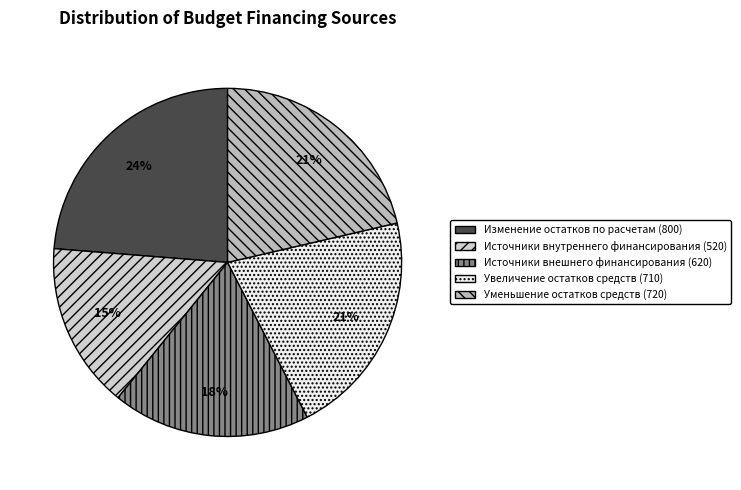

Rank the categories by value from lowest to highest.

источники внутреннего финансирования (520), источники внешнего финансирования (620), увеличение остатков средств (710), уменьшение остатков средств (720), Изменение остатков по расчетам (стр. 800)